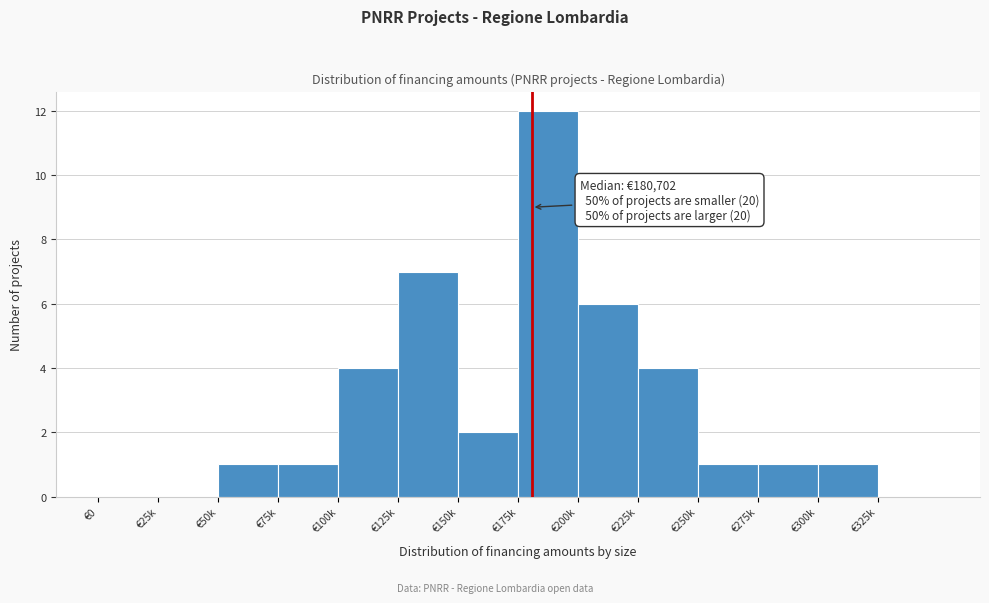

Reading left to right, what are all the values shown in this chart?

€0=0	€25k=0	€50k=1	€75k=1	€100k=4	€125k=7	€150k=2	€175k=12	€200k=6	€225k=4	€250k=1	€275k=1	€300k=1	€325k=0